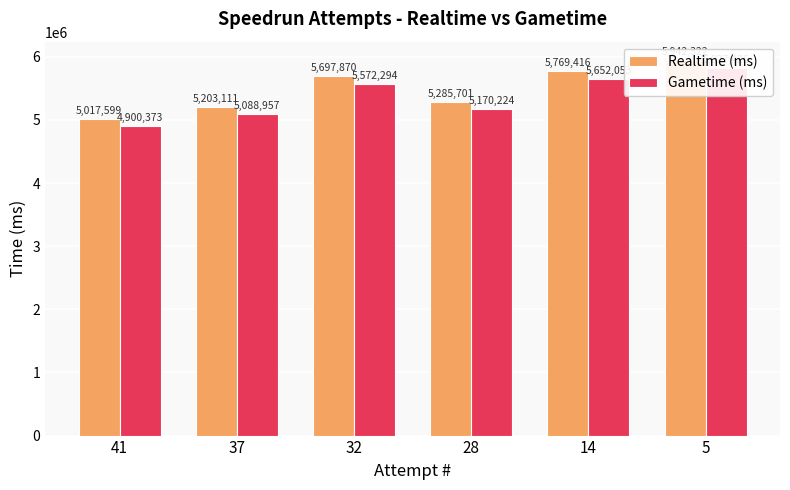

What is the average value of the Gametime (ms) series?

5368554